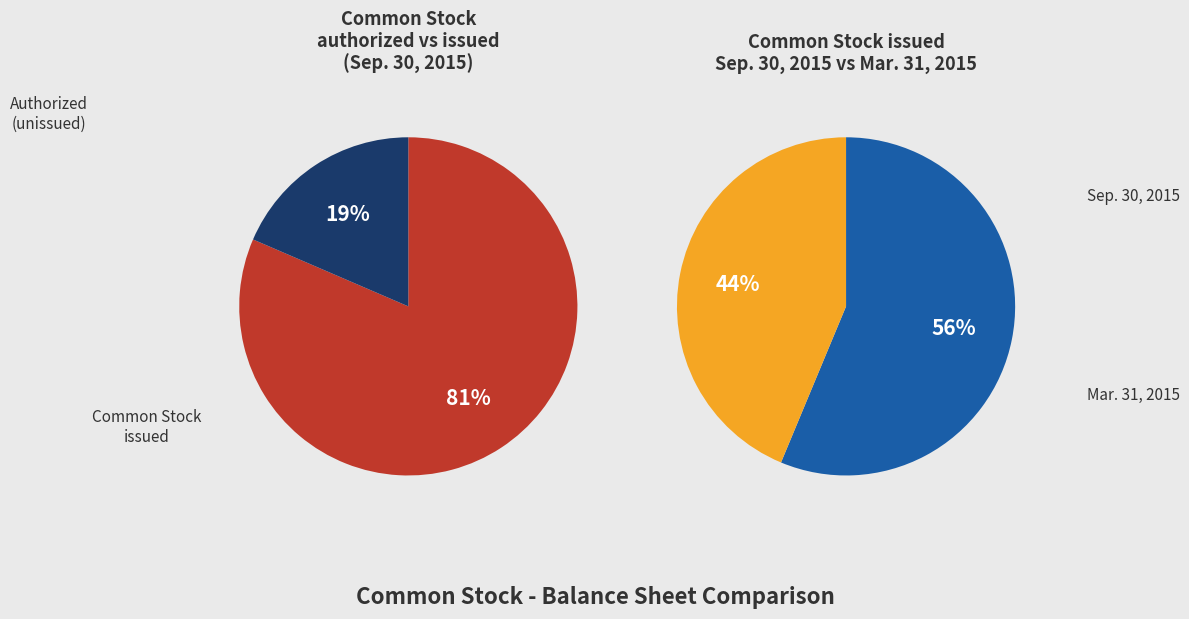

To the nearest percent, what is the combined percentage of Common Stock authorized and Common Stock issued?

100%